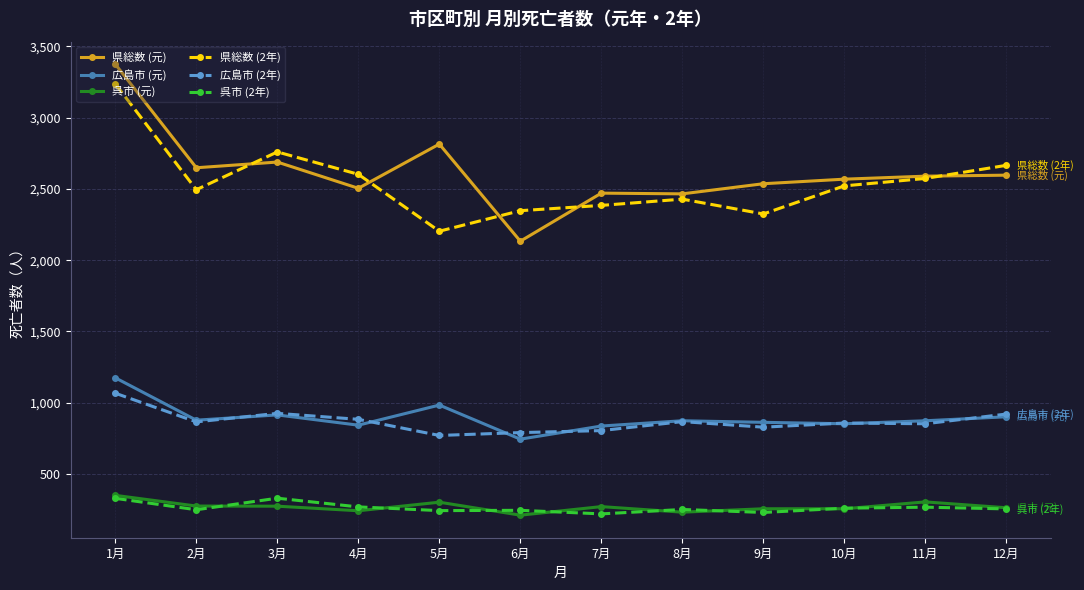

How many values in the 呉市 (元) series are below 272?

6